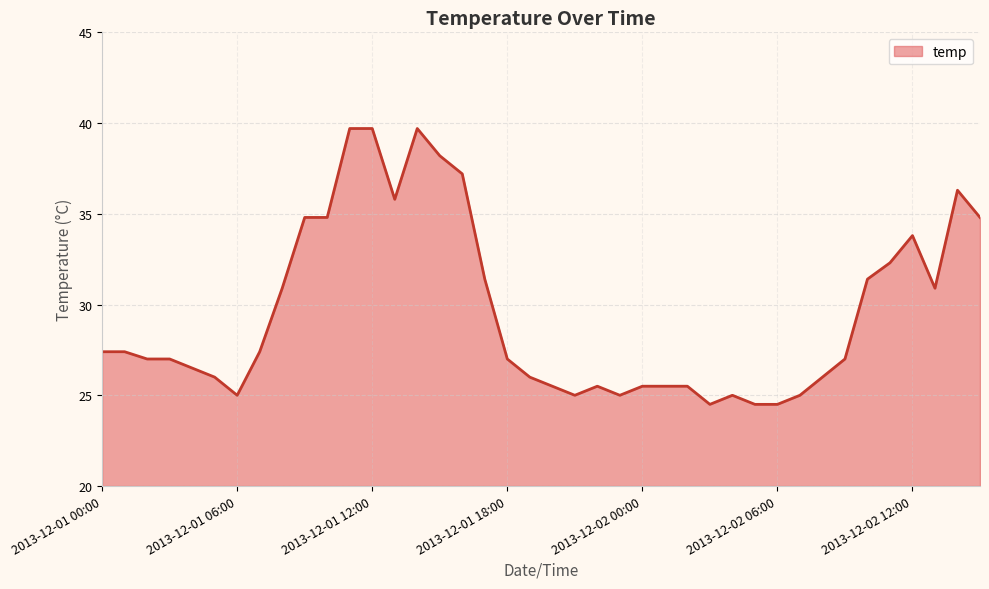

What is the greatest value displayed?

39.7